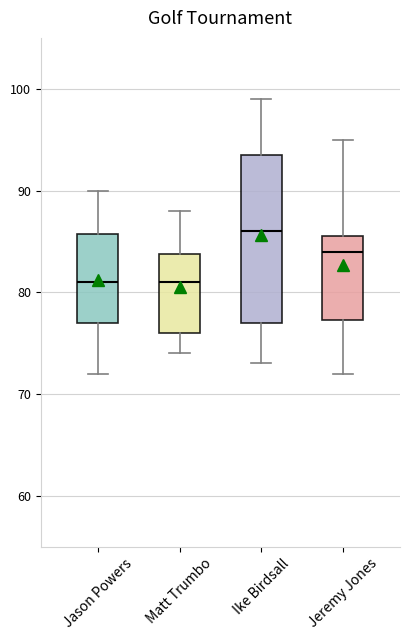

Where does the median line of the box for Jason Powers sit on the y-axis? The values are not printed on the chart, so give them approximately, as read against the axis.

81